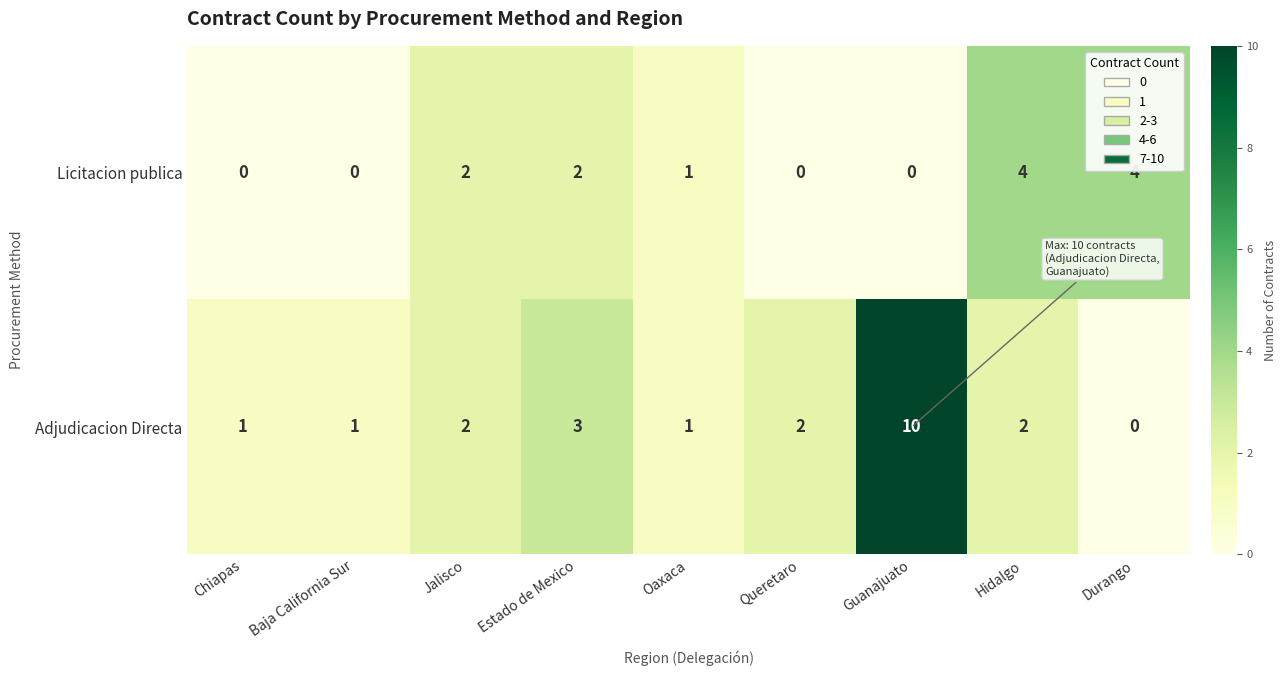

At Estado de Mexico, list the series in order from smallest to largest.

Licitacion publica, Adjudicacion Directa